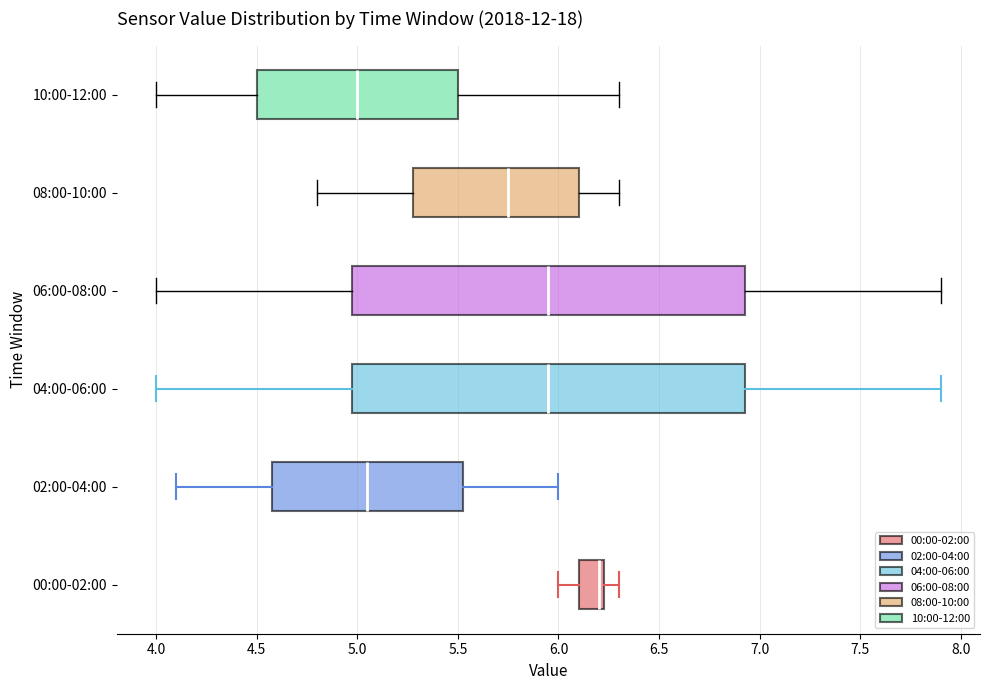

Reading bottom to top, read every box against the x-axis: the position of its median line, the range the box covers, and the ends of its whiskers. The values are not printed on the chart, so give them approximately, as read against the axis.

00:00-02:00: median 6.20, box 6.10 to 6.25, whiskers 6.00 to 6.30
02:00-04:00: median 5.05, box 4.60 to 5.55, whiskers 4.10 to 6.00
04:00-06:00: median 5.95, box 5.00 to 6.95, whiskers 4.00 to 7.90
06:00-08:00: median 5.95, box 5.00 to 6.95, whiskers 4.00 to 7.90
08:00-10:00: median 5.75, box 5.30 to 6.10, whiskers 4.80 to 6.30
10:00-12:00: median 5.00, box 4.50 to 5.50, whiskers 4.00 to 6.30